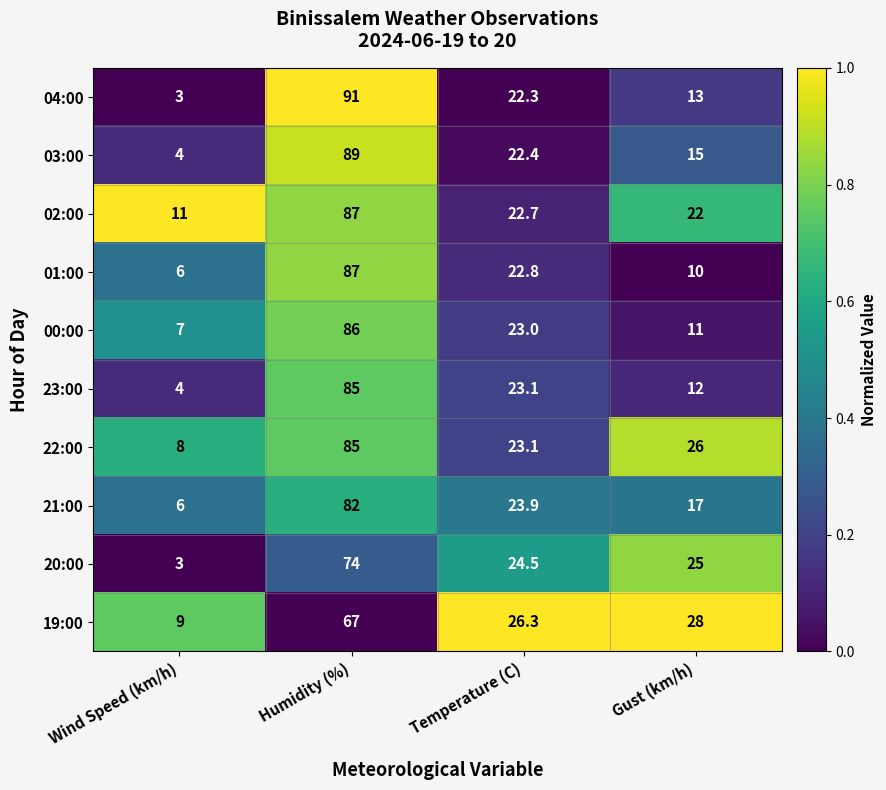

What value does the 04:00 series have at Temperature (C)?

22.3